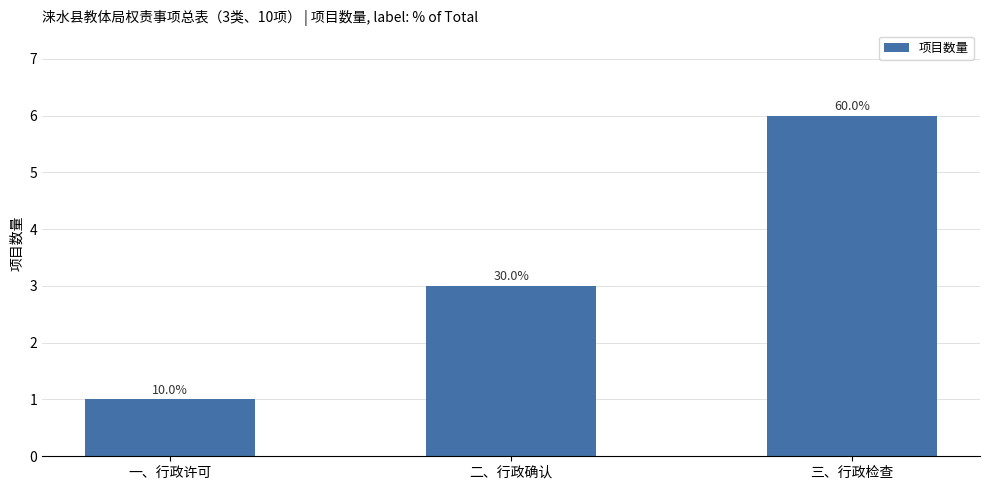

At which label does the data first exceed 3?

三、行政检查